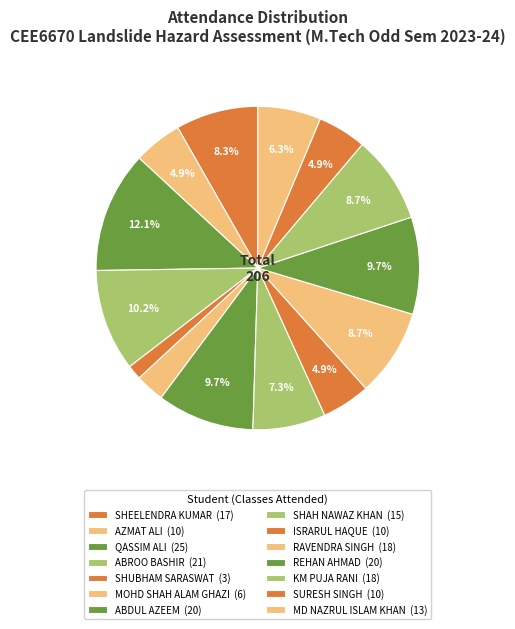

Which has a higher value, SHUBHAM SARASWAT or AZMAT ALI?

AZMAT ALI